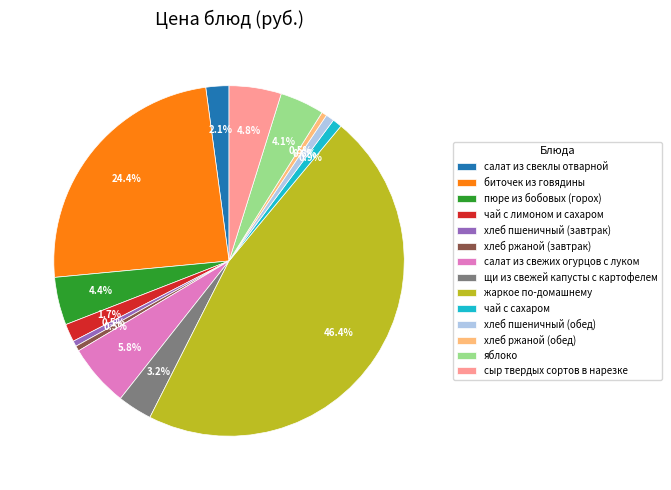

How many segments does this pie chart have?

14